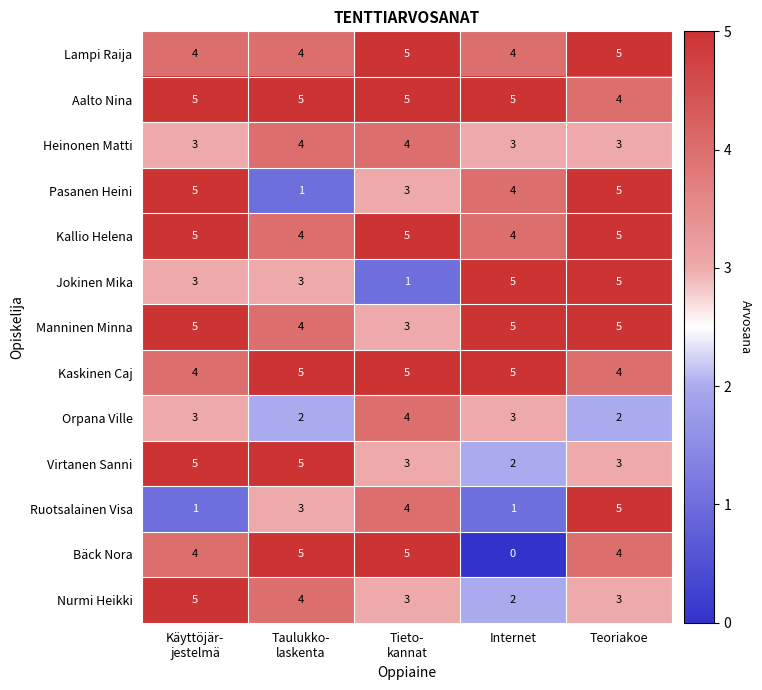

What is the sum of all Orpana Ville values?

14